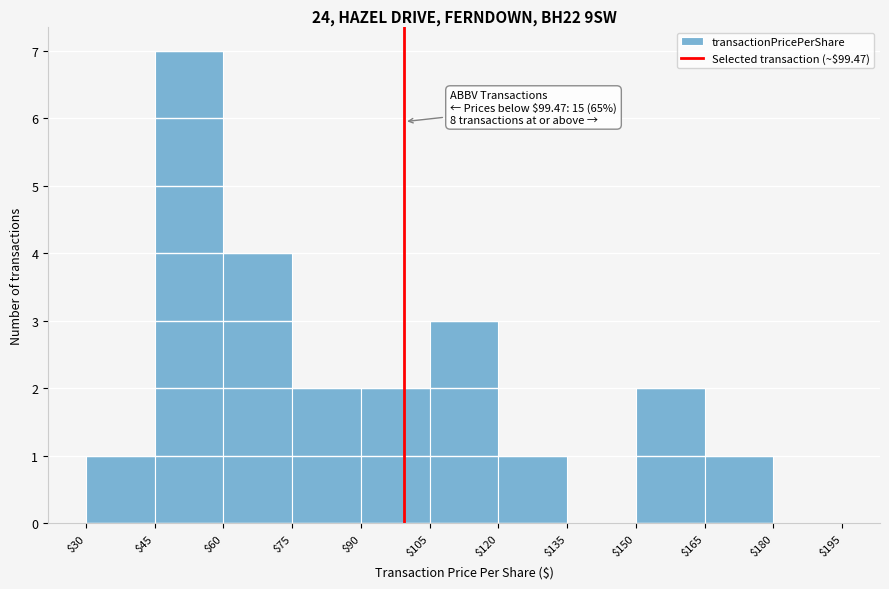

Which range on the x-axis has the tallest bar?

$45 to $60